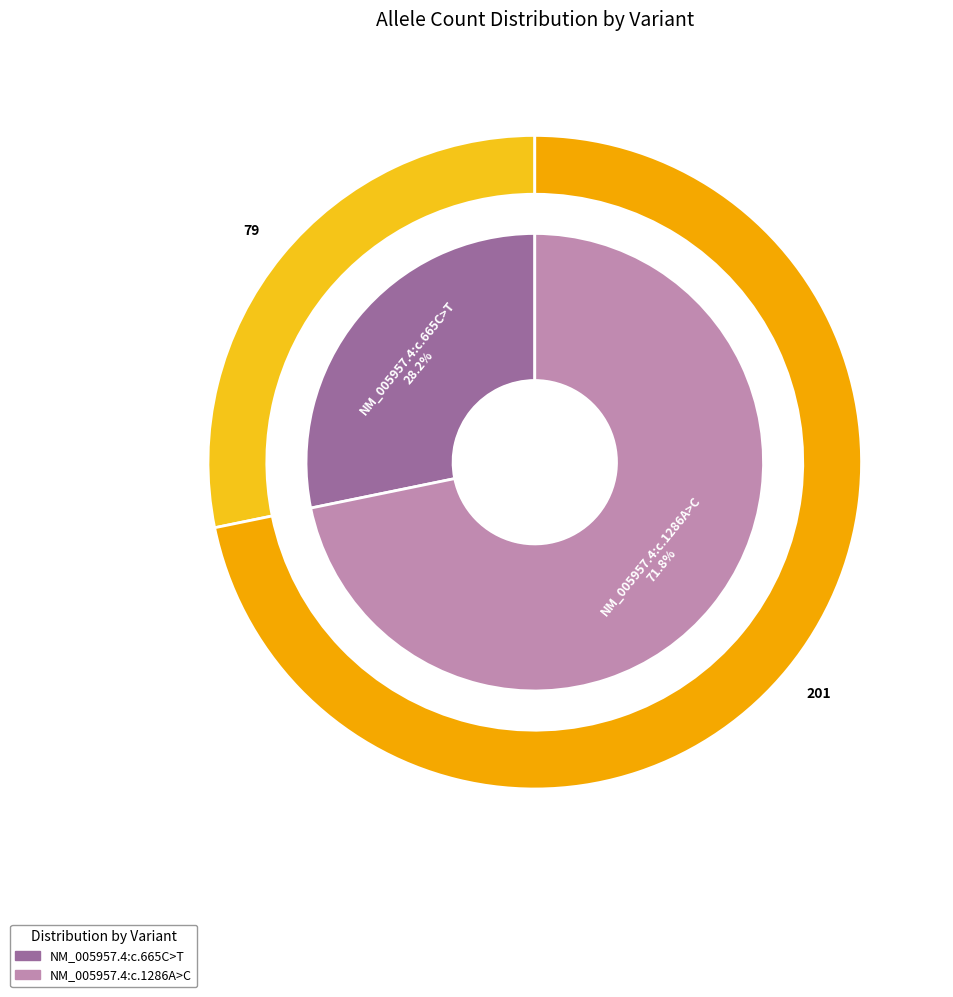

Rank the categories by value from lowest to highest.

NM_005957.4:c.665C>T, NM_005957.4:c.1286A>C